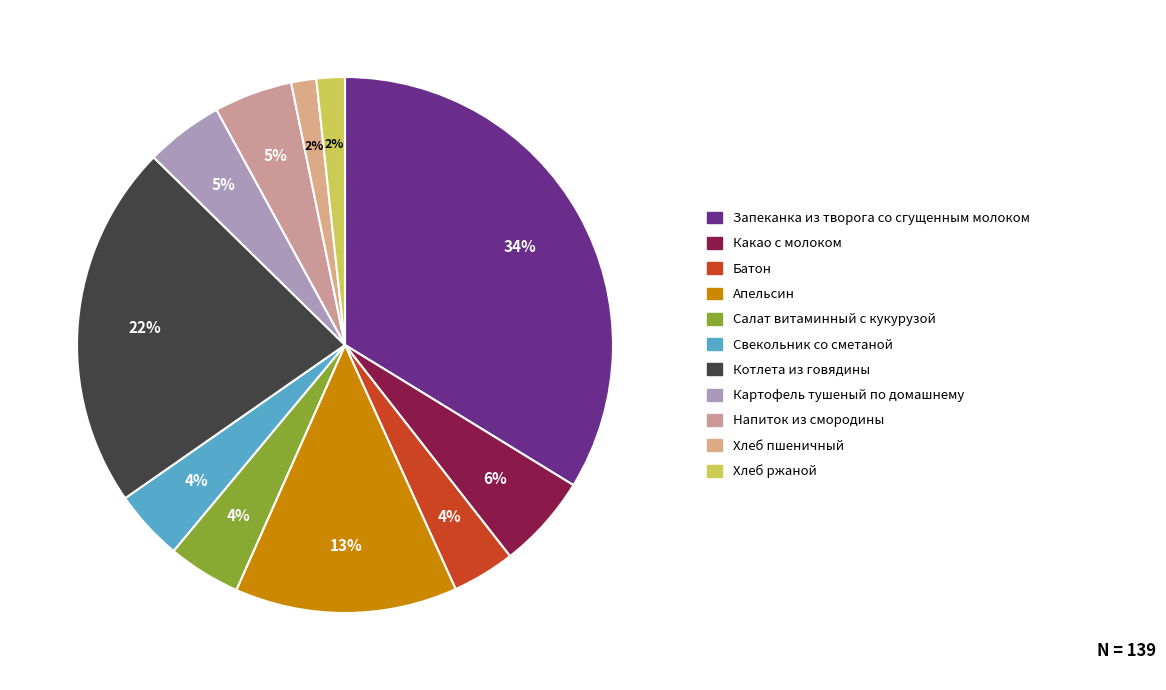

What is the largest slice in the pie chart?

Запеканка из творога со сгущенным молоком